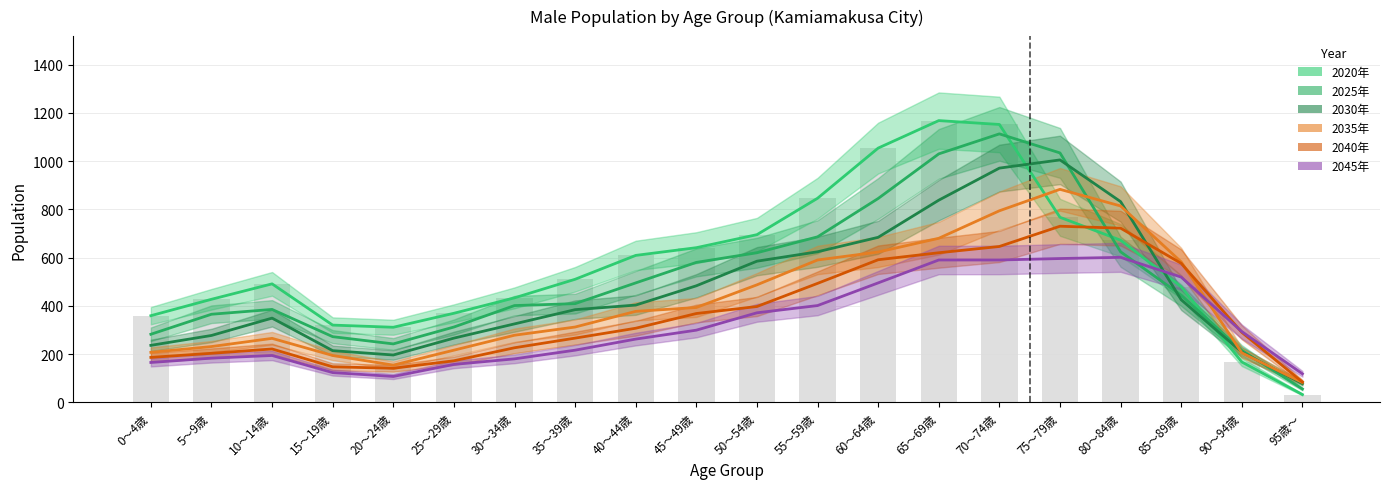

What are all the series names shown in the legend?

2020年, 2025年, 2030年, 2035年, 2040年, 2045年